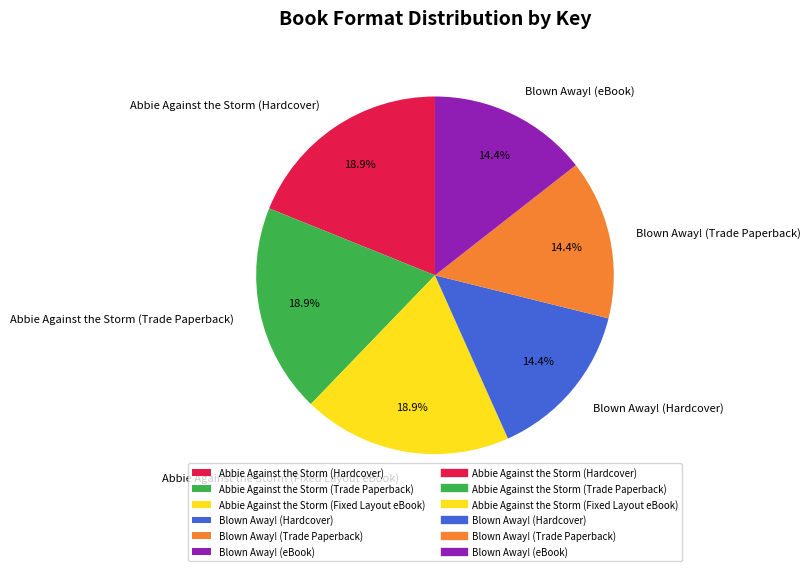

How many segments does this pie chart have?

6